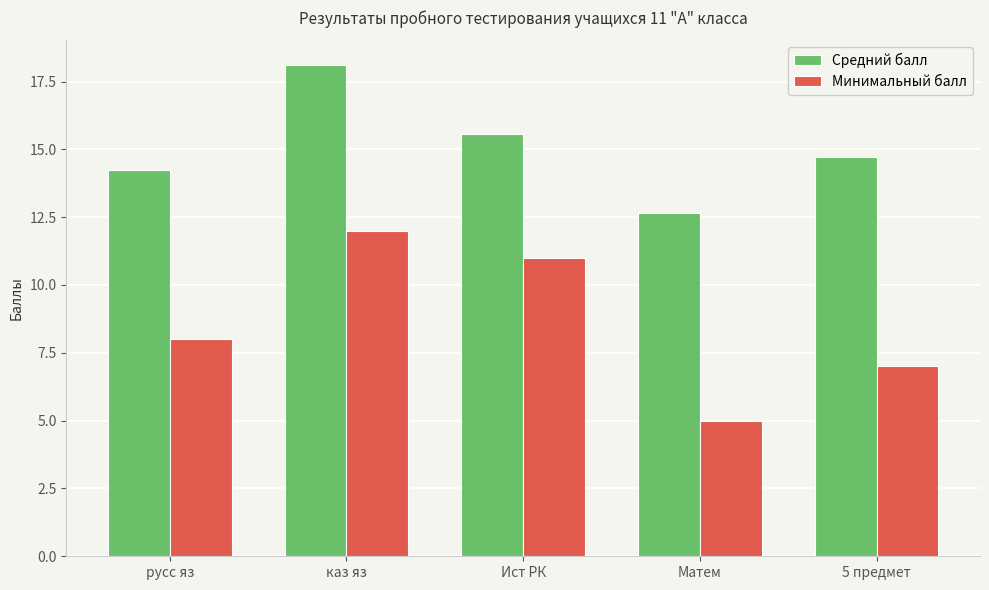

Between каз яз and 5 предмет, which series saw the biggest shift?

Минимальный балл